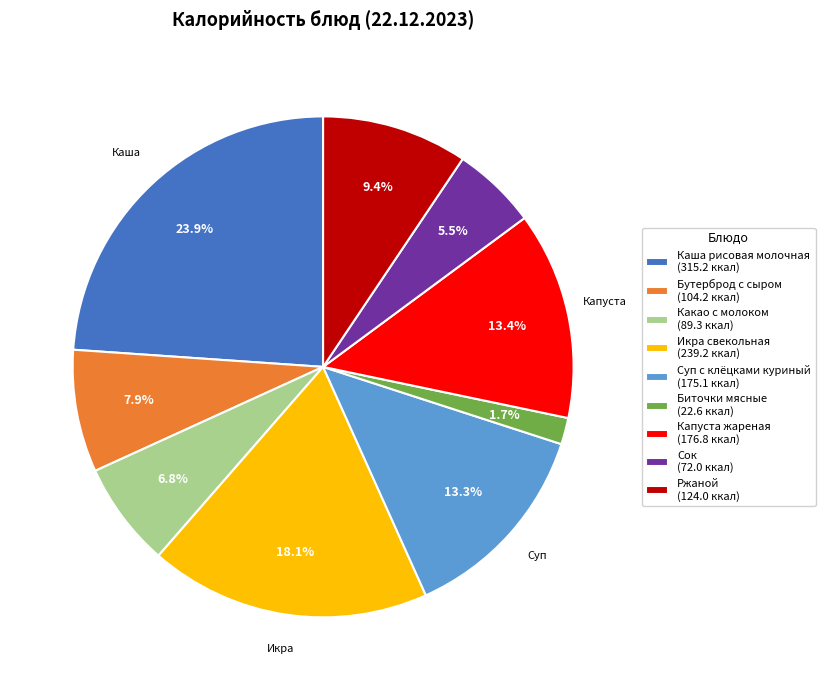

Is there a majority slice in this chart?

No